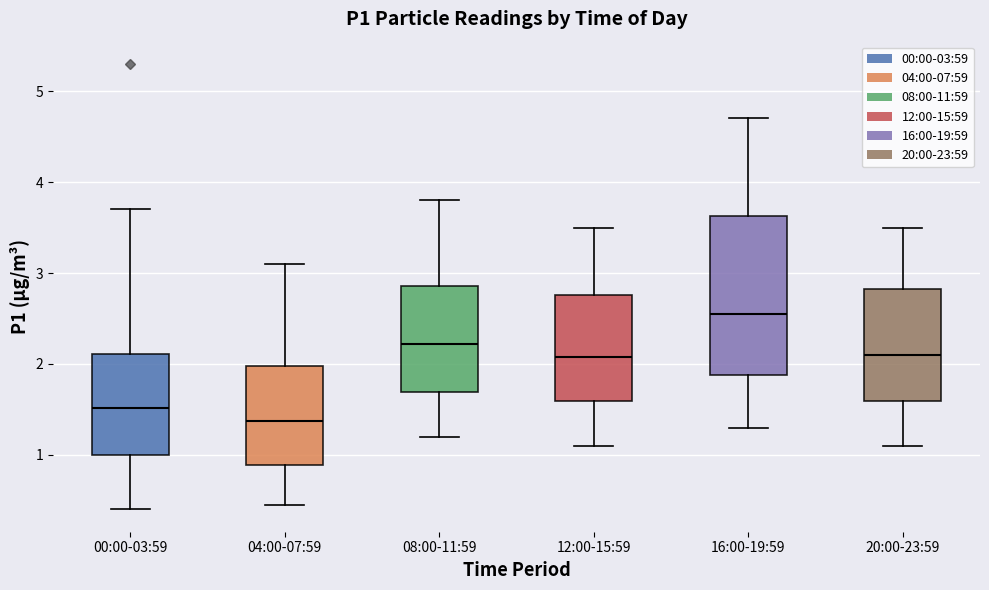

Where is the lower edge of the box for 16:00-19:59 on the y-axis? The values are not printed on the chart, so give them approximately, as read against the axis.

1.9